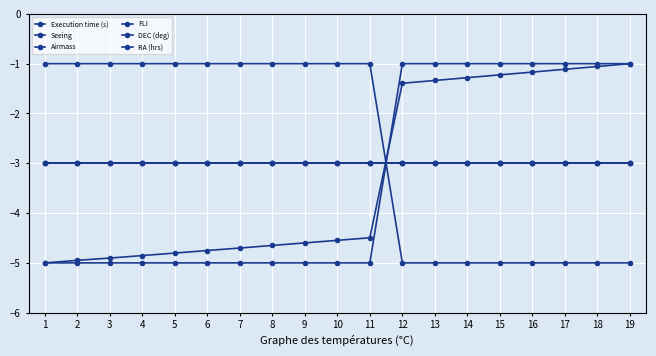

True or false: DEC (deg) and RA (hrs) intersect in this chart.

True